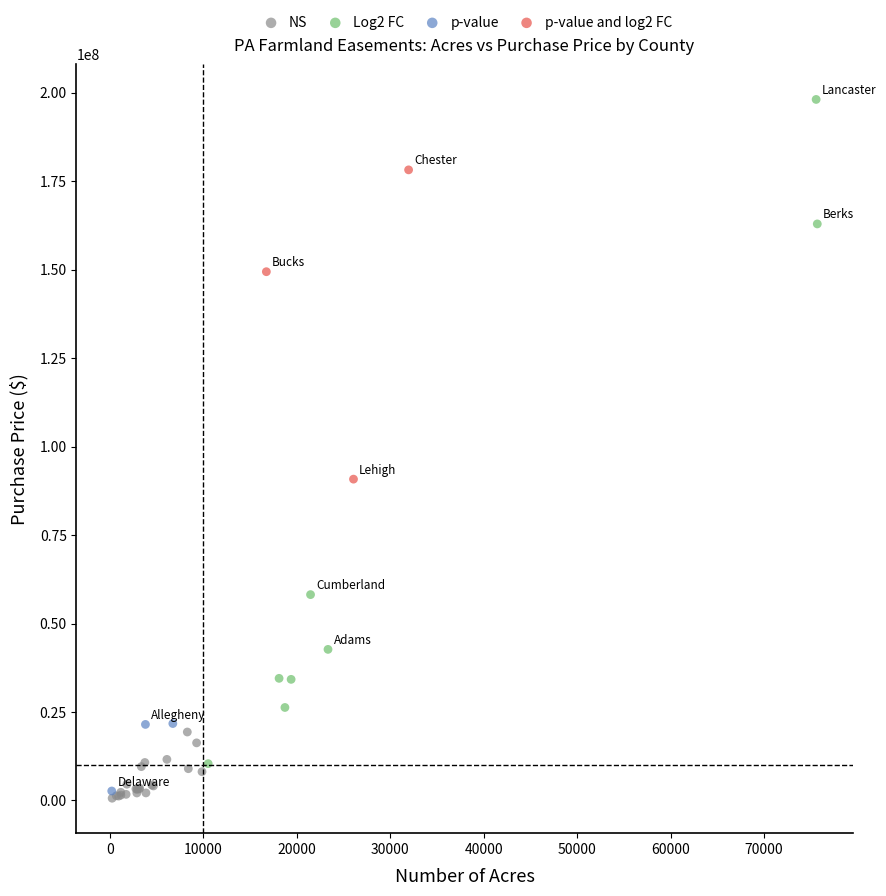

What are all the series names shown in the legend?

NS, Log2 FC, p-value, p-value and log2 FC